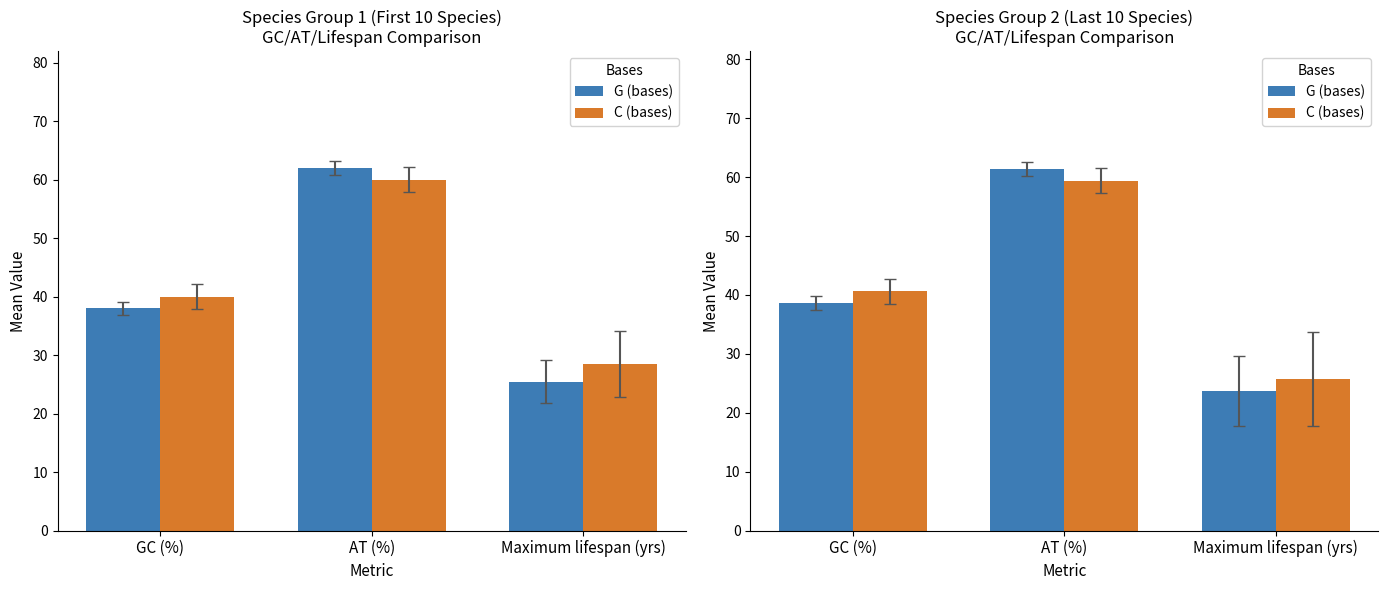

At which category does the chart reach its peak across all series?

AT (%)